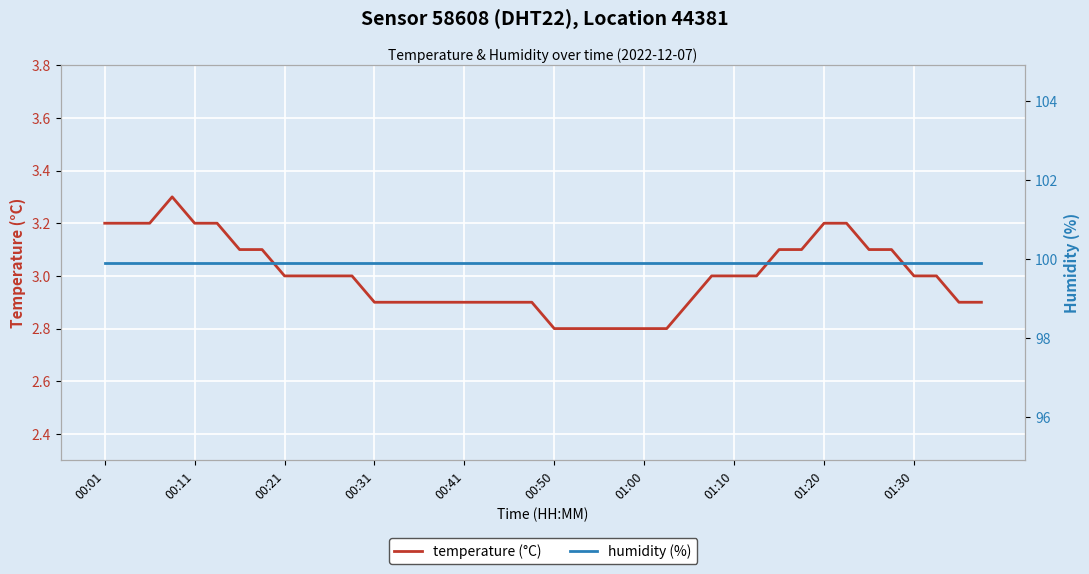

The temperature (°C) series shows 3.2 at 01:20. True or false?

True